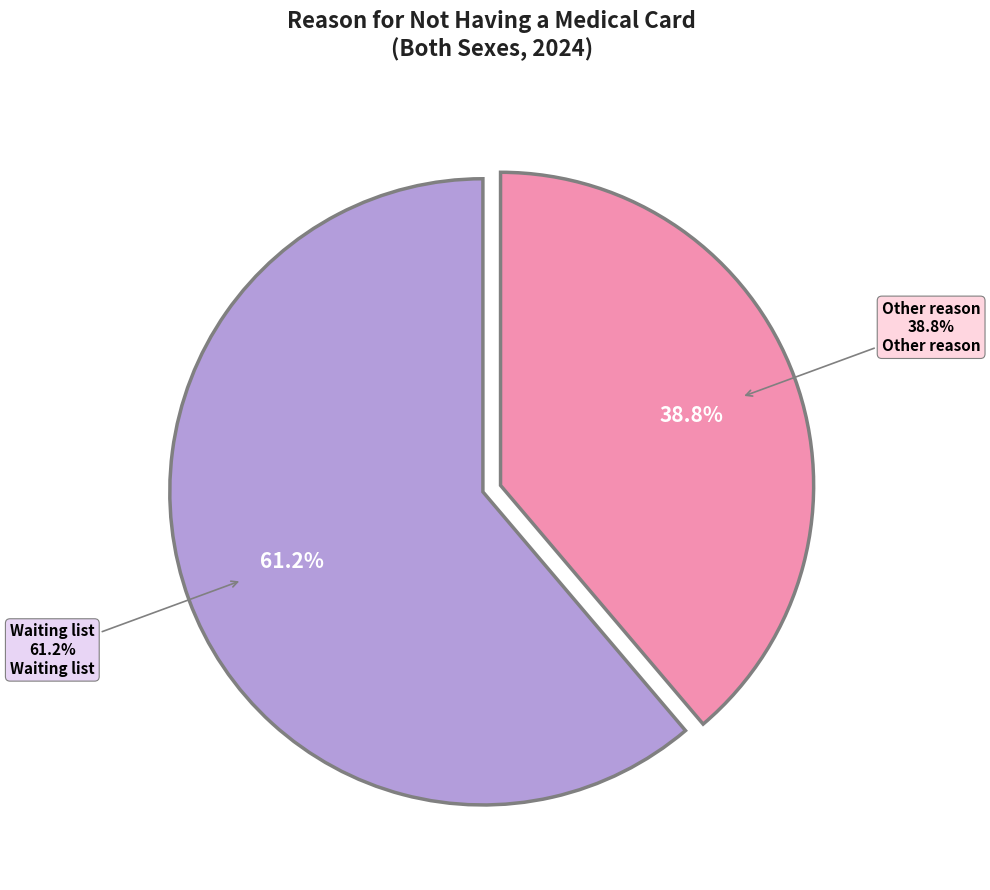

To the nearest percent, what is the average slice percentage?

50%